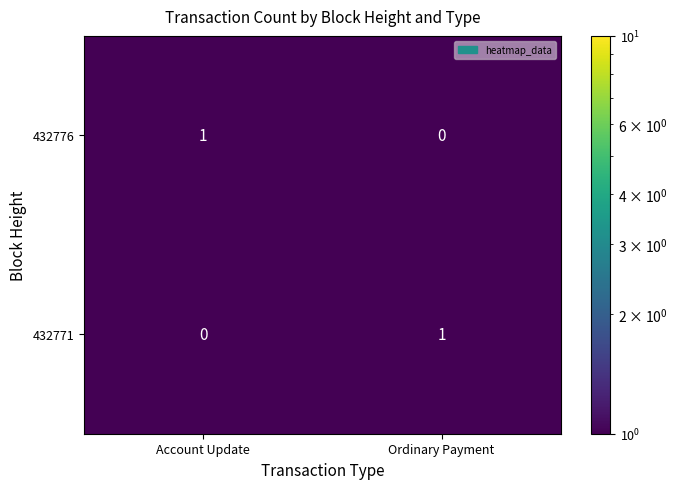

Where is 432776 nearest to the value 0?

Ordinary Payment